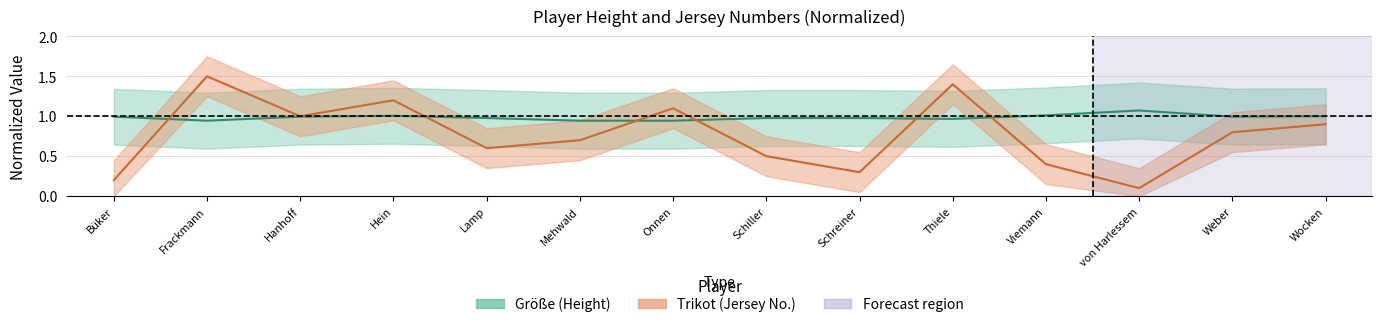

Which category has the lowest value in the Größe series?

Frackmann